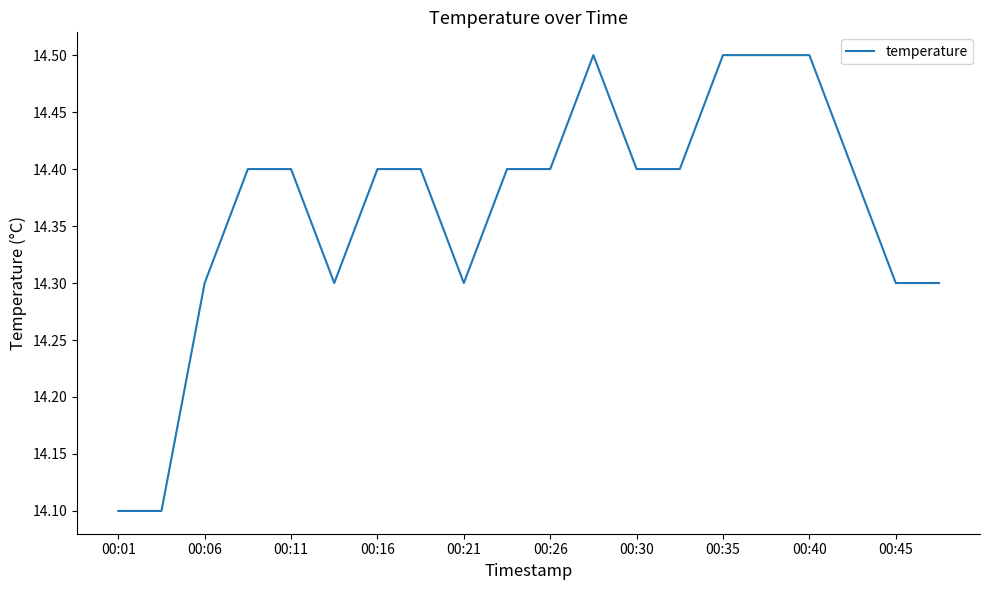

What is the difference between the second highest and second lowest values?

0.4